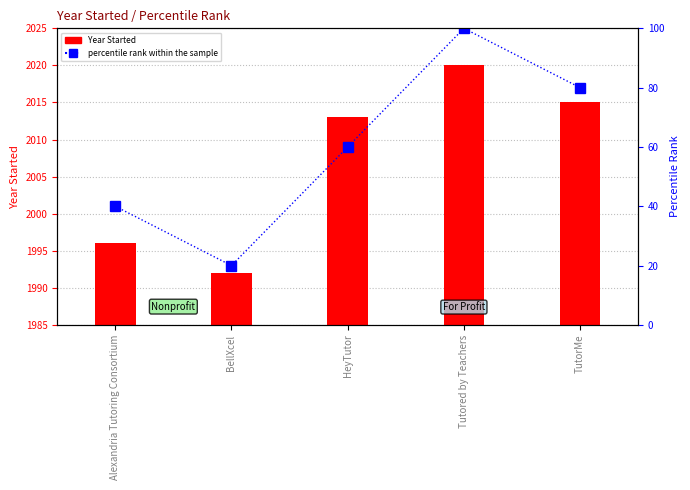

True or false: the data shows 149 at Tutored by Teachers.

False